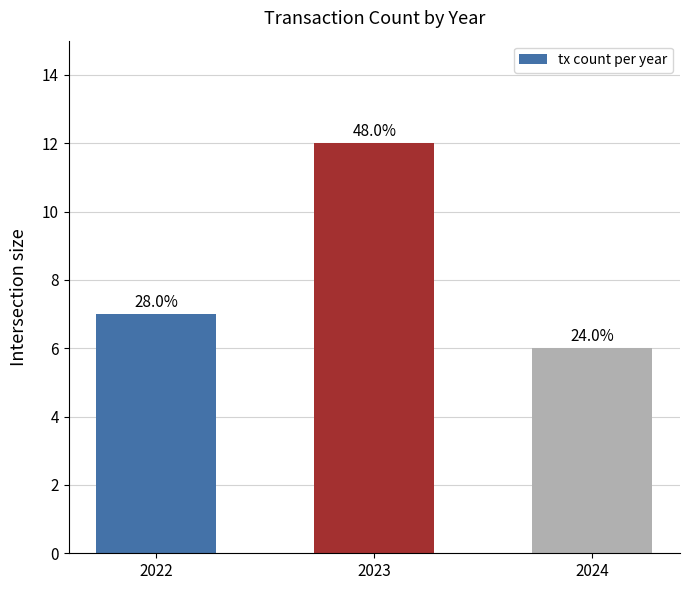

How many bars are there in total?

3